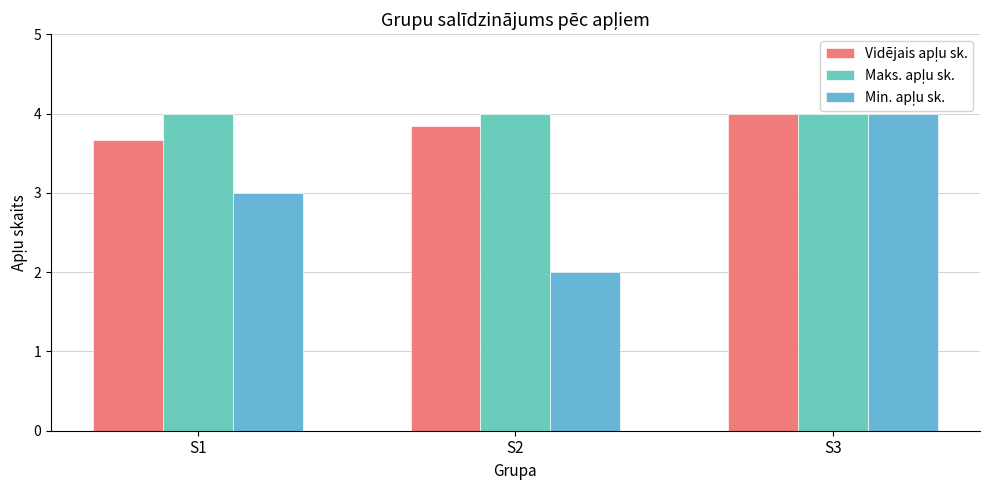

Which label corresponds to the smallest value in the chart?

S2